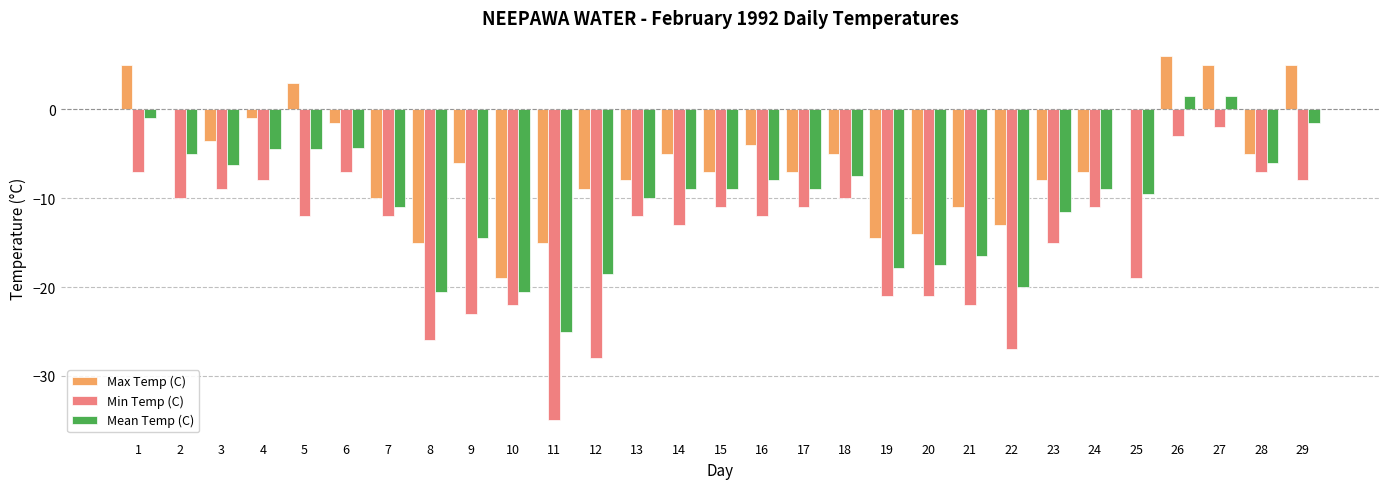

What is the sum of all Min Temp (C) values?

-424.0